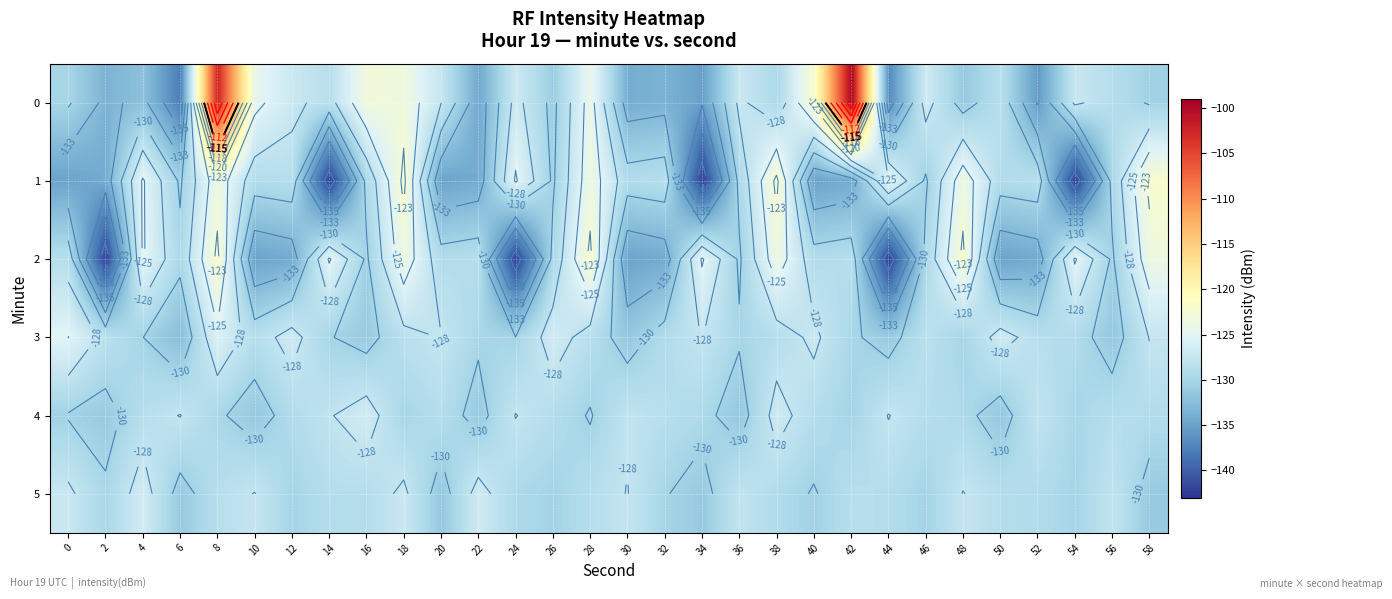

How many categories are shown in the chart?

30